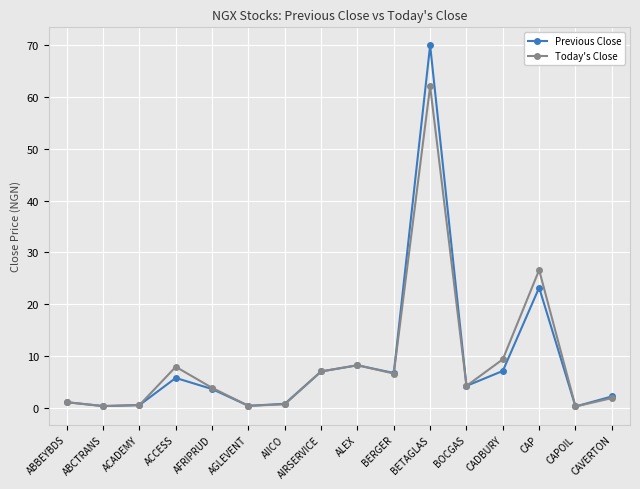

What is the value of the Today's Close point at the 15th from the left?

0.2